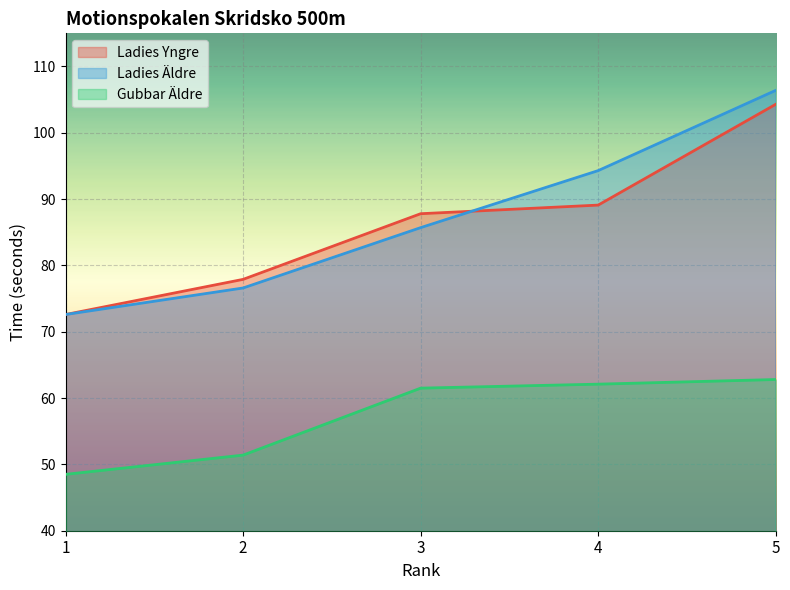

True or false: Gubbar Äldre and Ladies Yngre intersect in this chart.

False